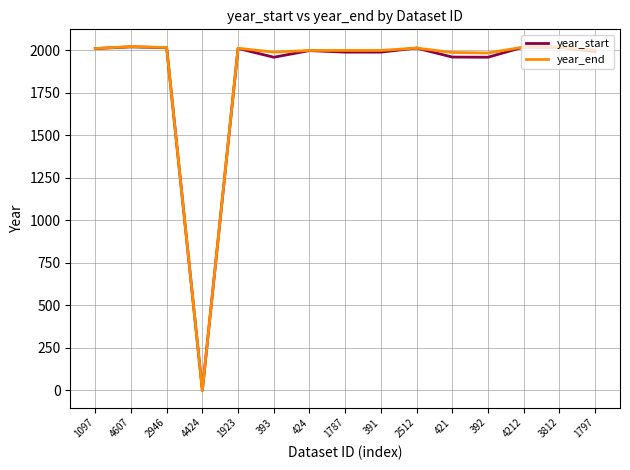

How many lines are shown in the chart?

2